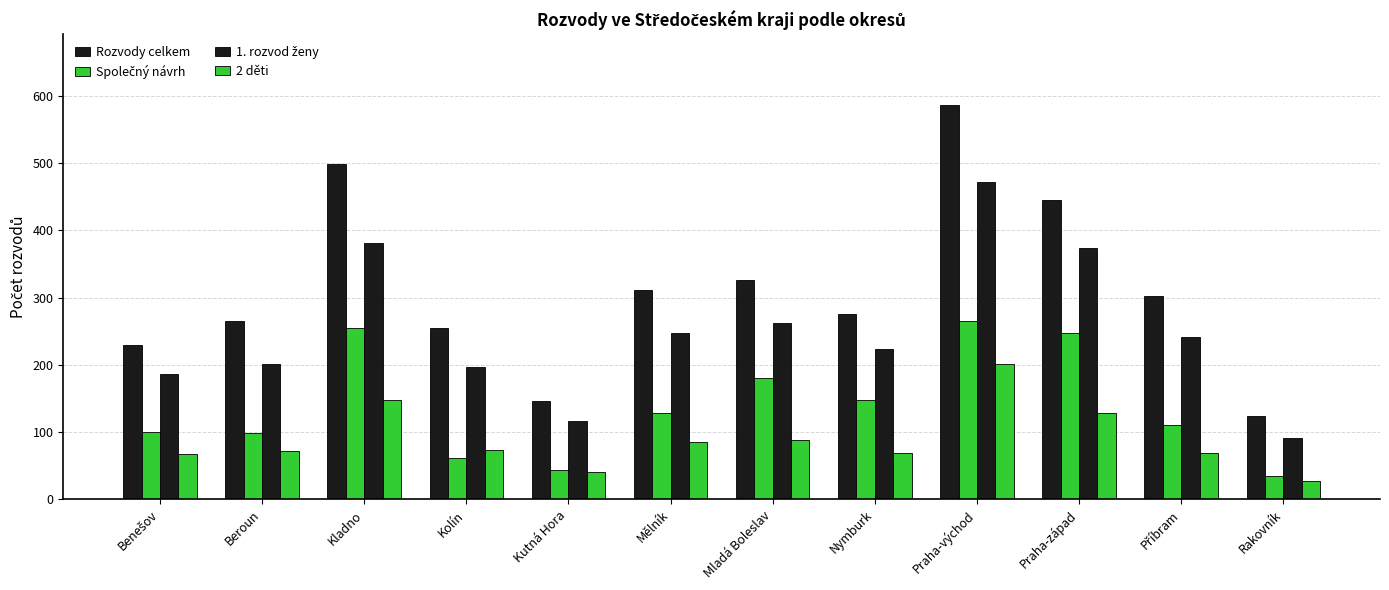

Are the bars horizontal?

No